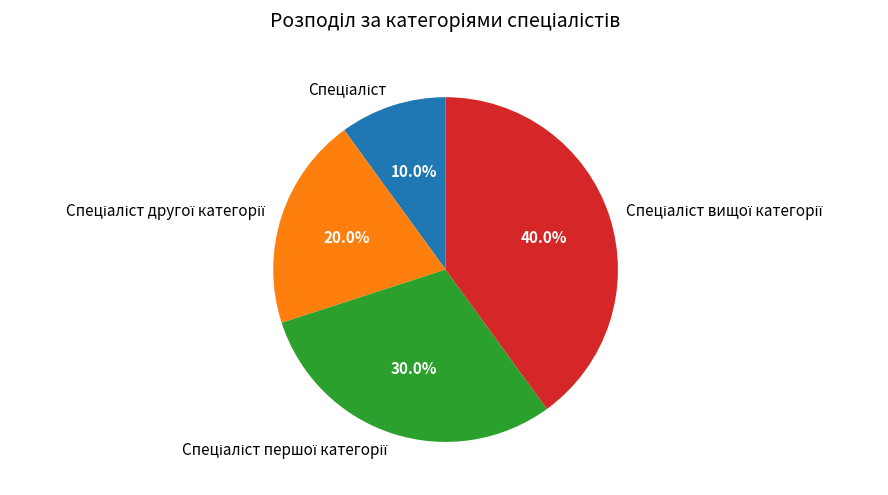

Is there any slice that represents more than half of the pie?

No